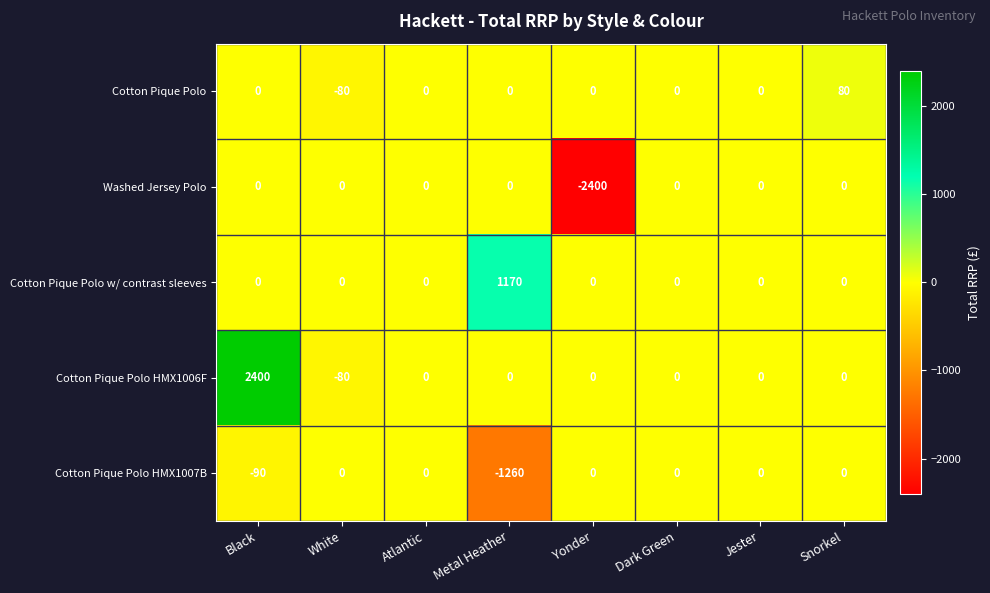

Which series changed the most between Metal Heather and Dark Green?

Cotton Pique Polo HMX1007B